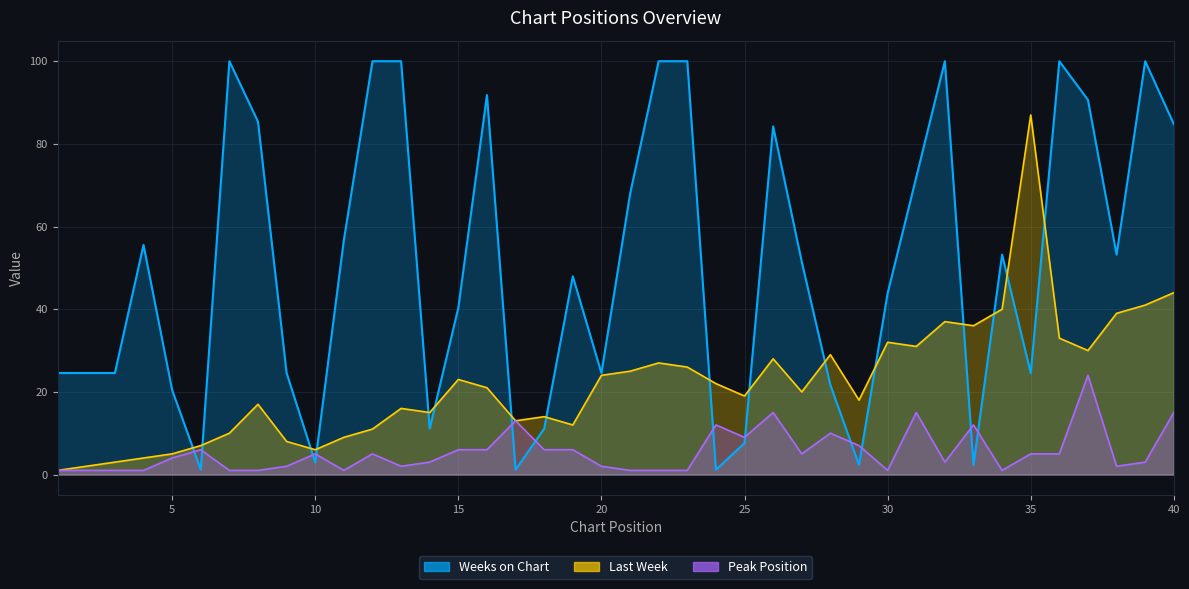

What is the sum of the Peak Position values at 40 and 22?

16.0